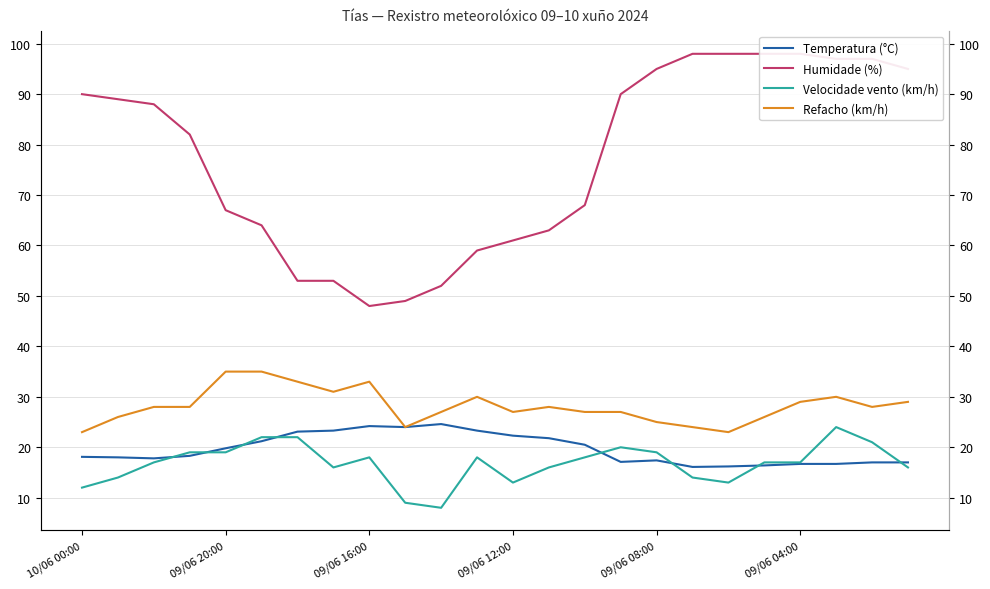

Which category has the highest value across all series?

17